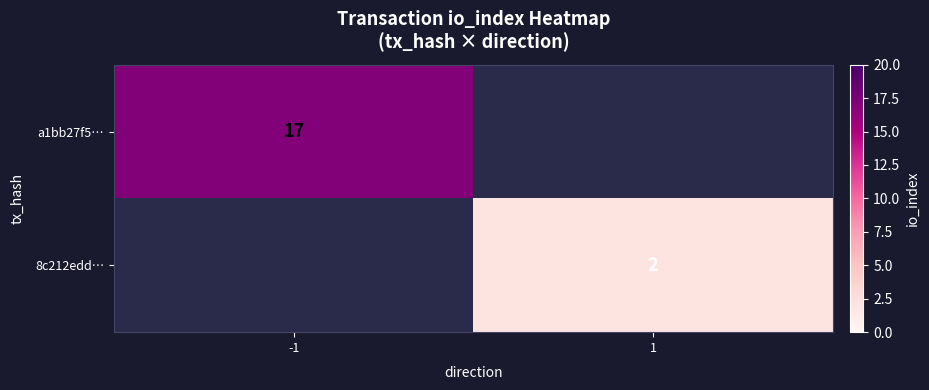

The value of 8c212edd… at 1 is 2. True or false?

True